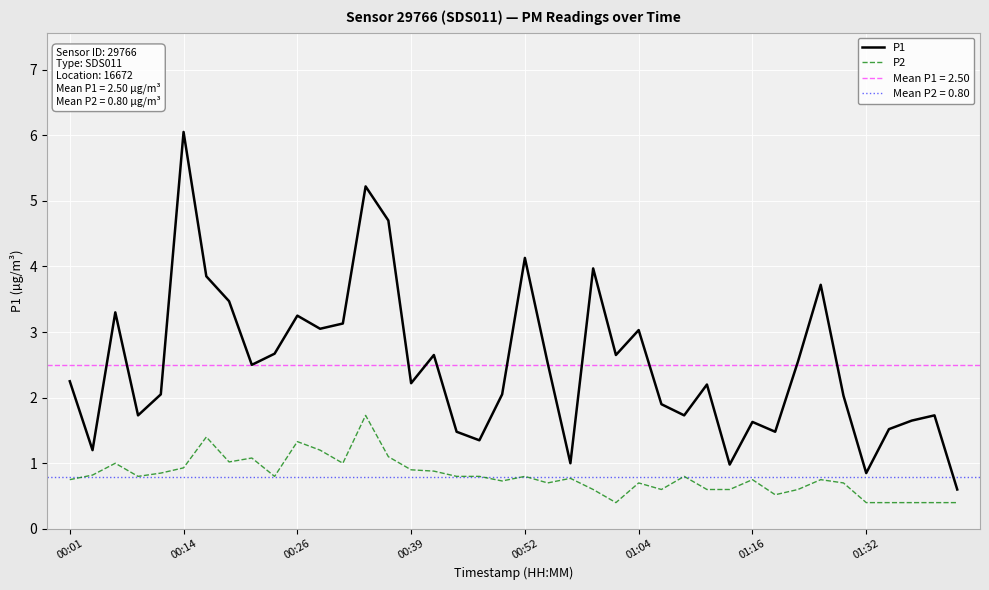

How many lines are shown in the chart?

2